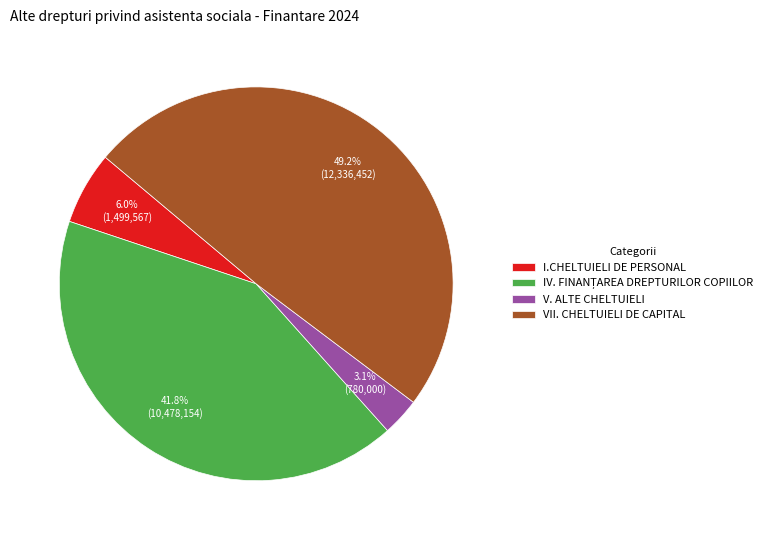

Is there any slice that represents more than half of the pie?

No